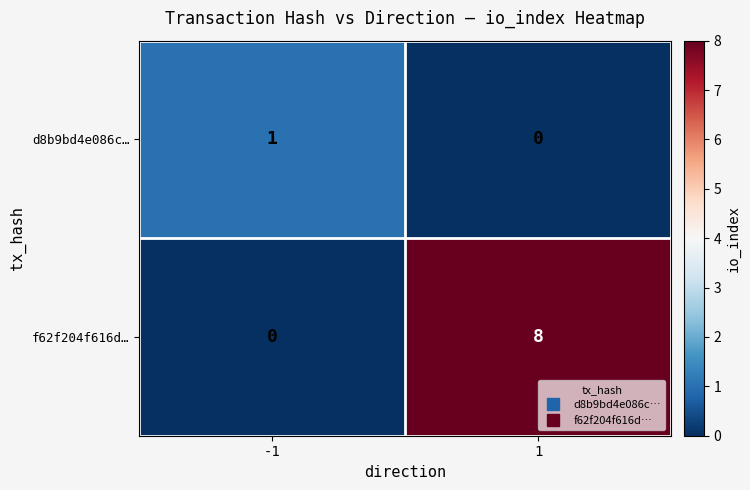

Rank the series at 1 from highest to lowest value.

f62f204f616d…, d8b9bd4e086c…